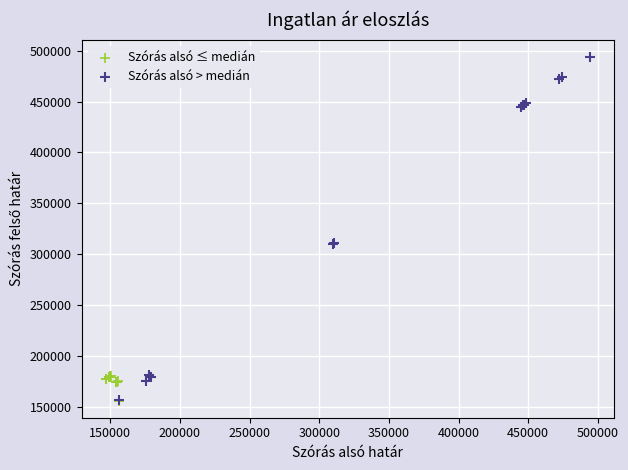

Which series has the largest Y range (max minus min)?

Szórás alsó > medián